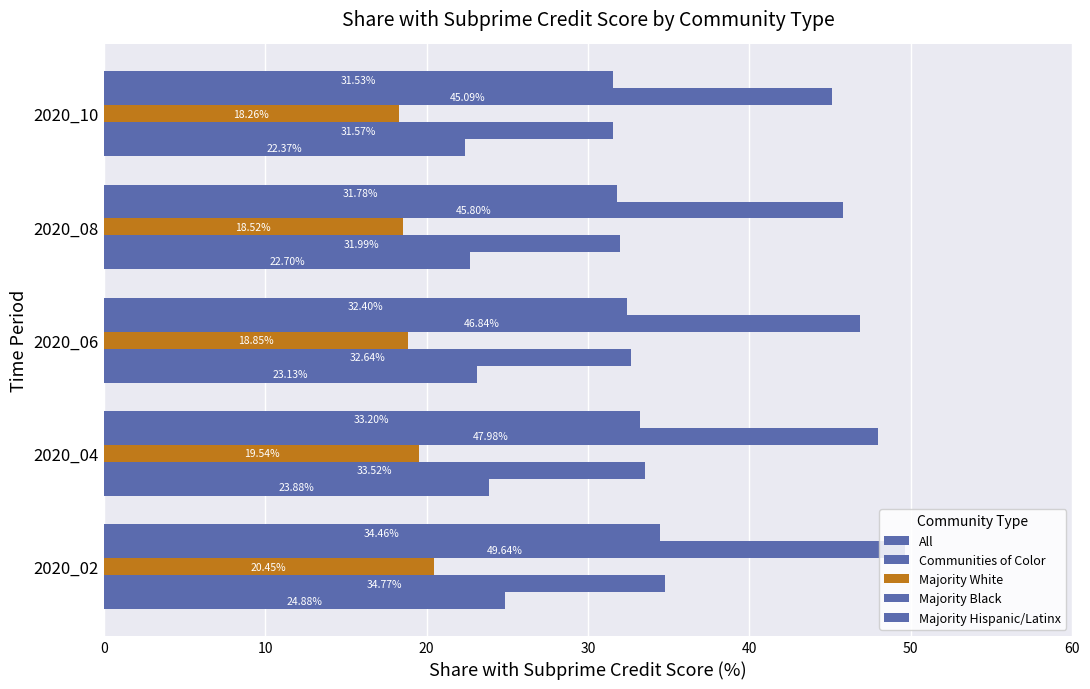

How many categories are shown in the chart?

5